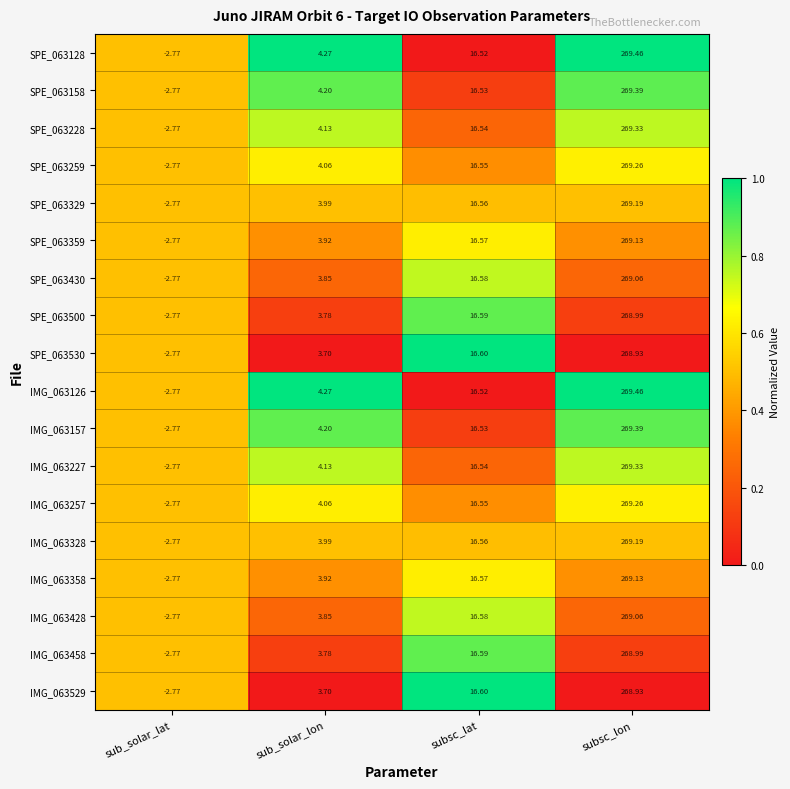

Where is IMG_063227 nearest to the value 133?

subsc_lat